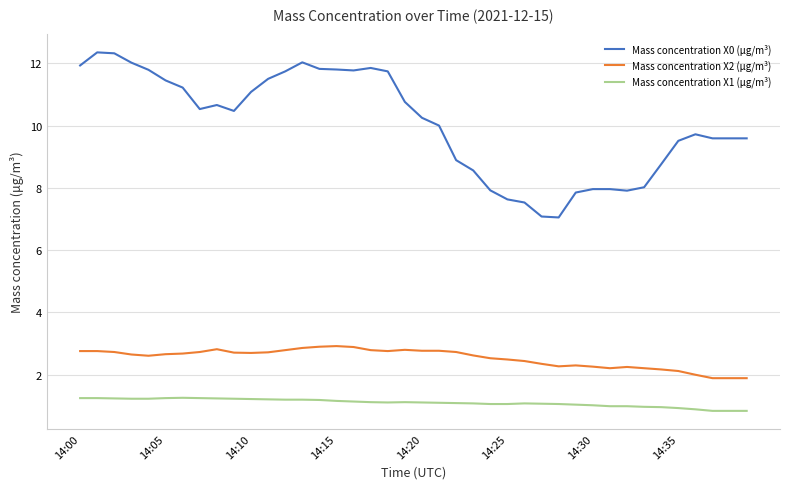

Which series has the largest total across all categories?

Mass concentration X0 (μg/m³)